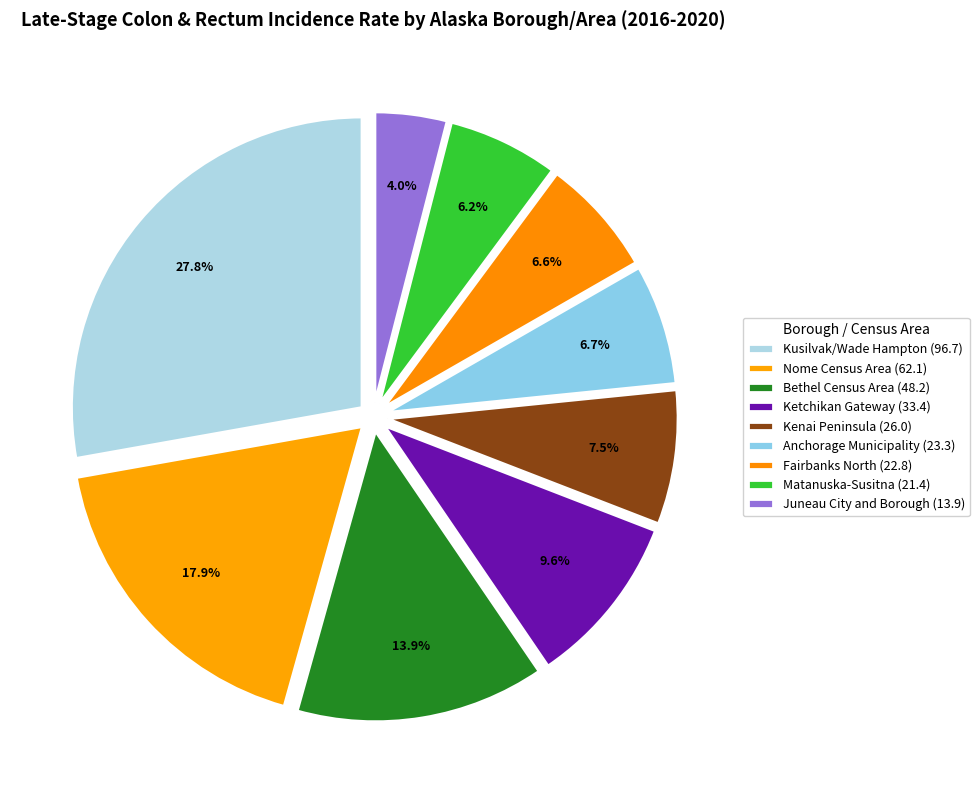

What percentage is NOT represented by Kenai Peninsula?

92.5%